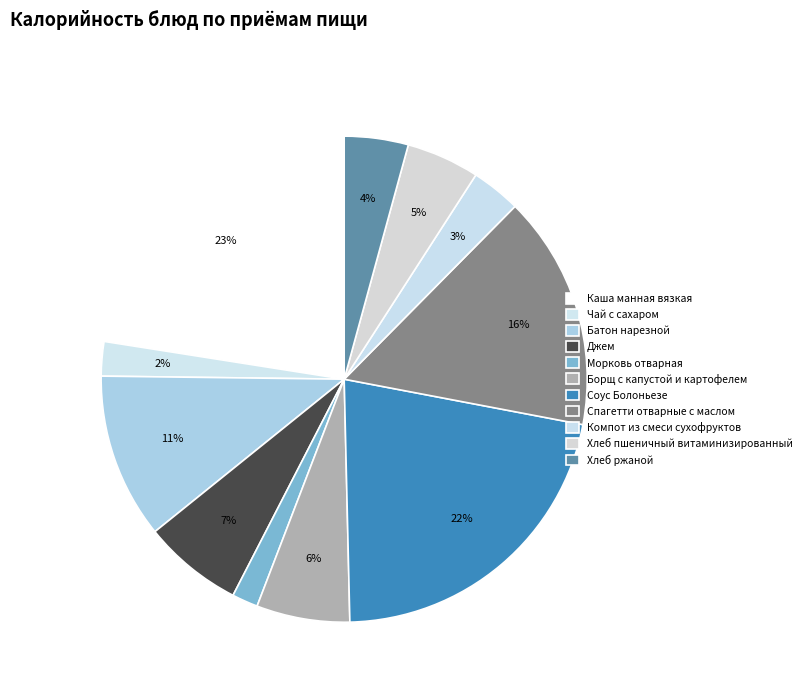

What is the change in value from Морковь отварная to Соус Болоньезе?

+244.4